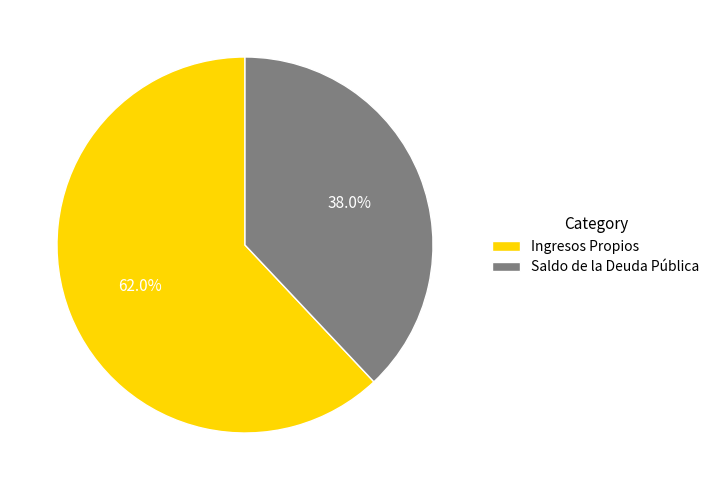

How many segments does this pie chart have?

2